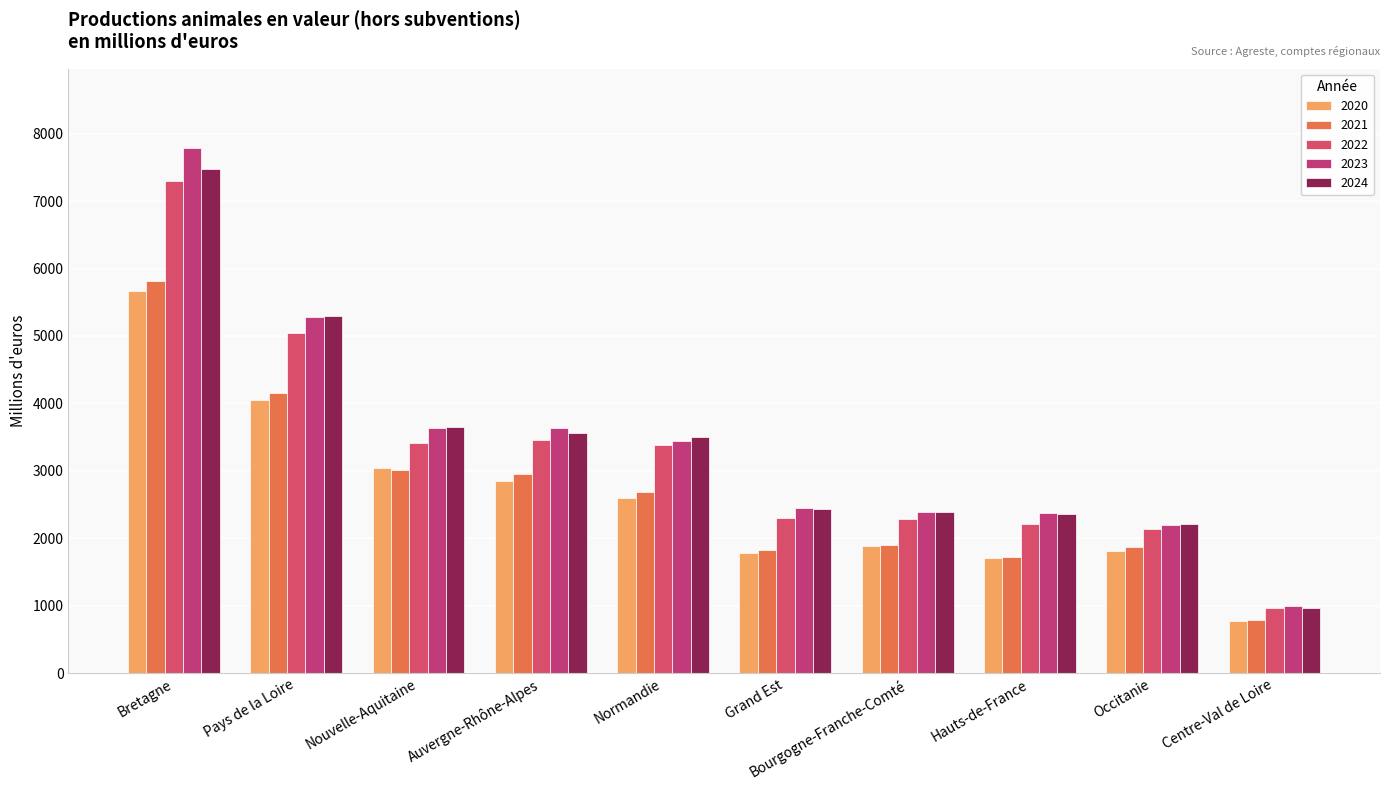

Which series has the largest total across all categories?

2023